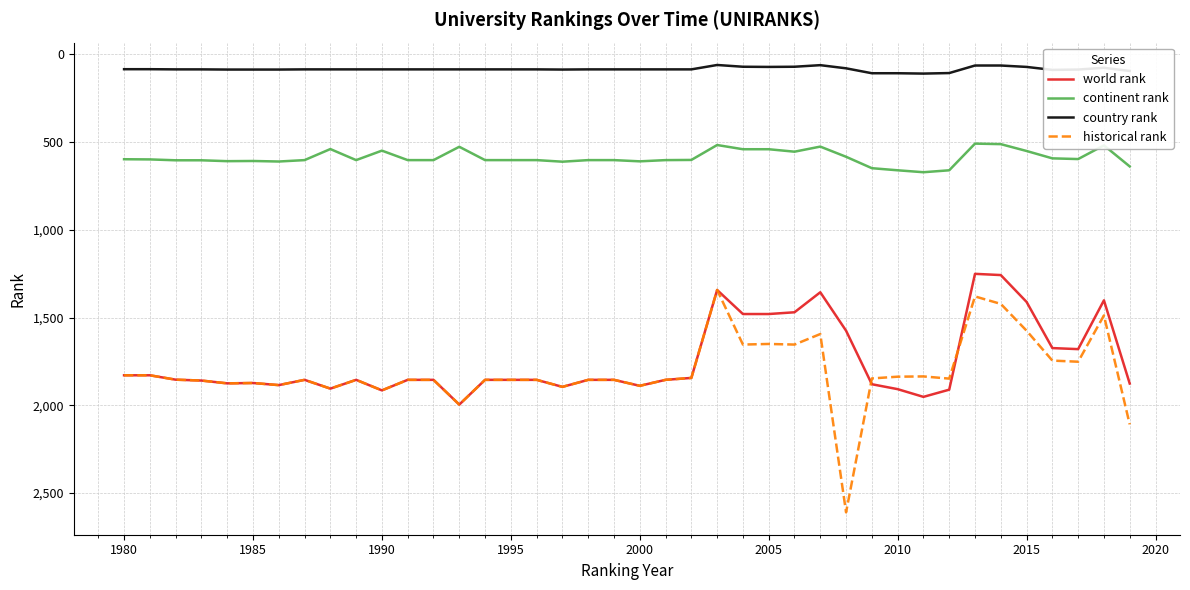

What is the lowest value of the world rank series?

1251.0